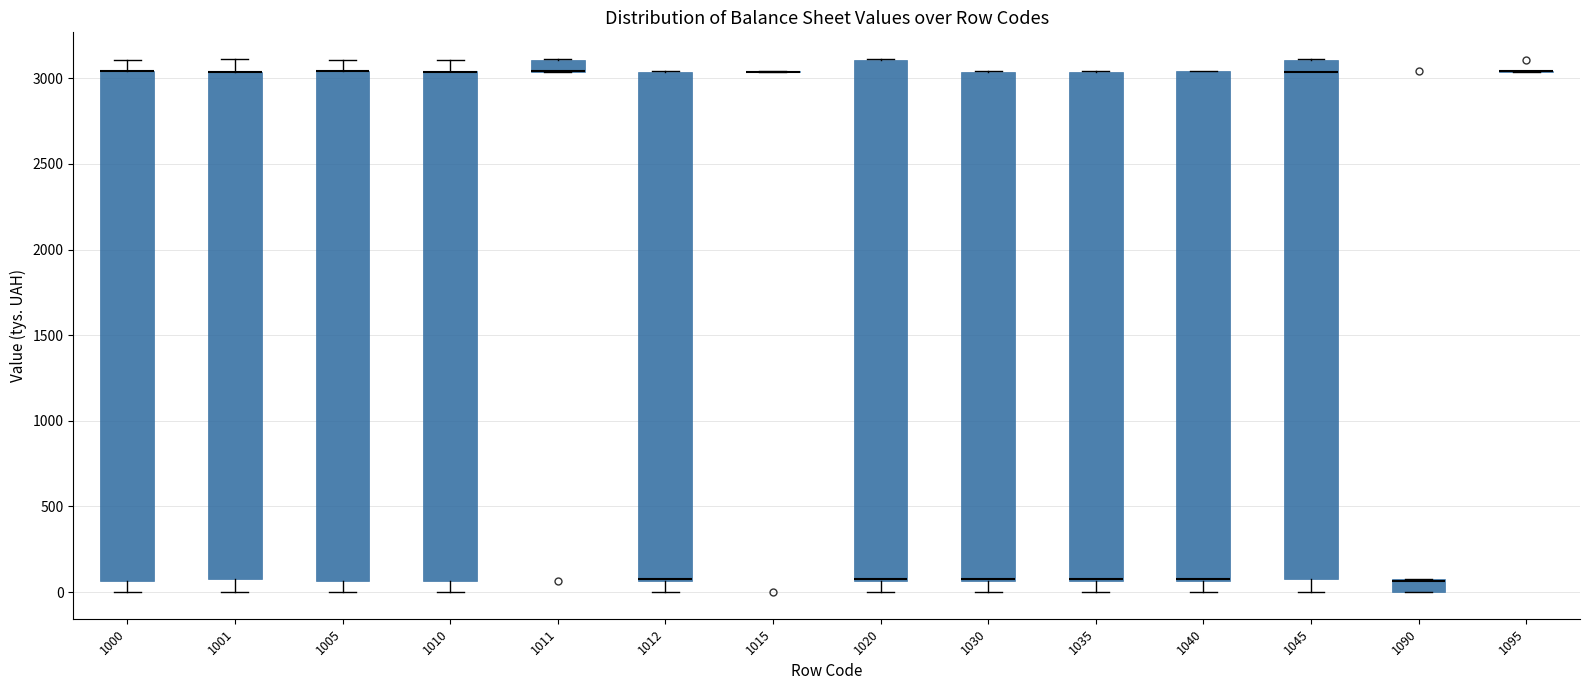

Where is the lower edge of the box at x = 1030 on the y-axis? The values are not printed on the chart, so give them approximately, as read against the axis.

50